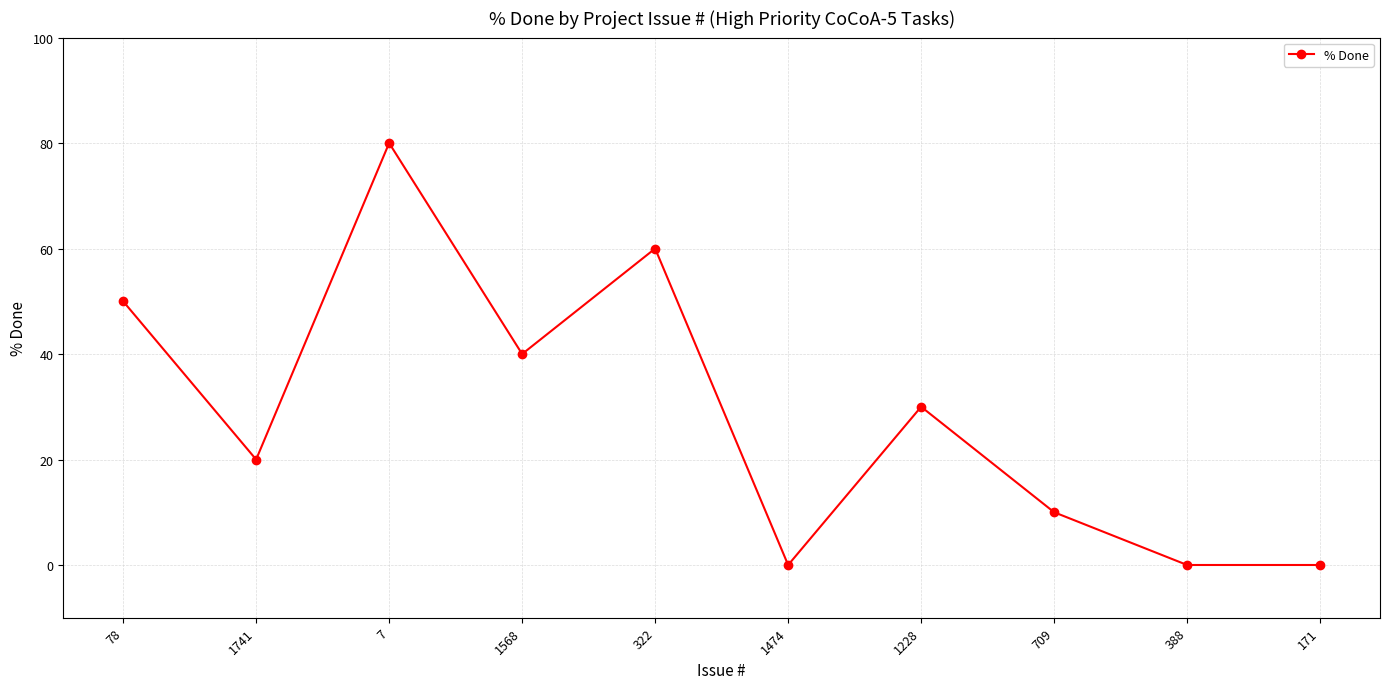

At which category does the chart reach its peak across all series?

7